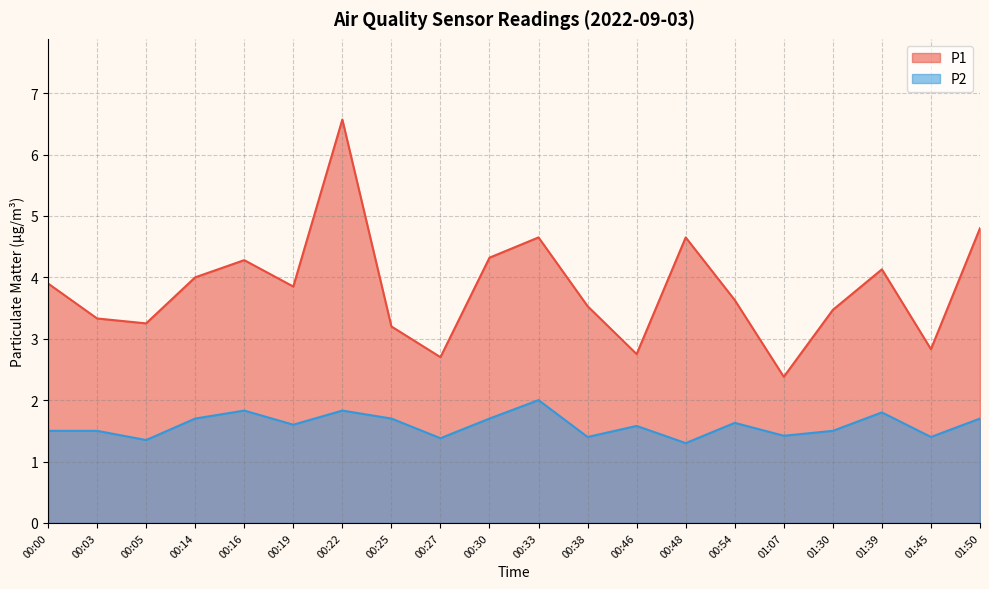

Rank the categories by P1 value from lowest to highest.

01:07, 00:27, 00:46, 01:45, 00:25, 00:05, 00:03, 01:30, 00:38, 00:54, 00:19, 00:00, 00:14, 01:39, 00:16, 00:30, 00:33, 00:48, 01:50, 00:22